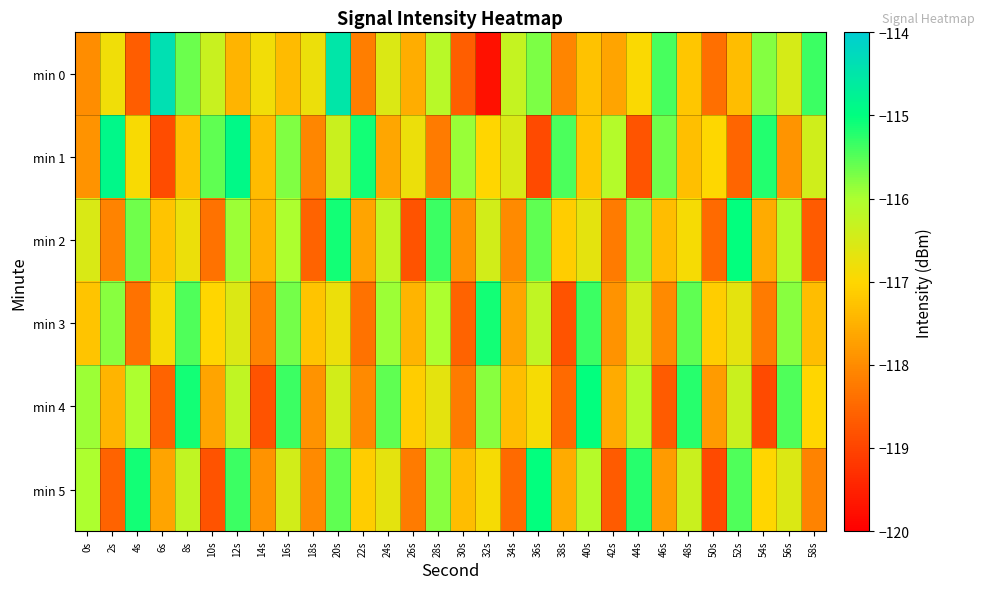

Between 16s and 18s, which is larger?

18s